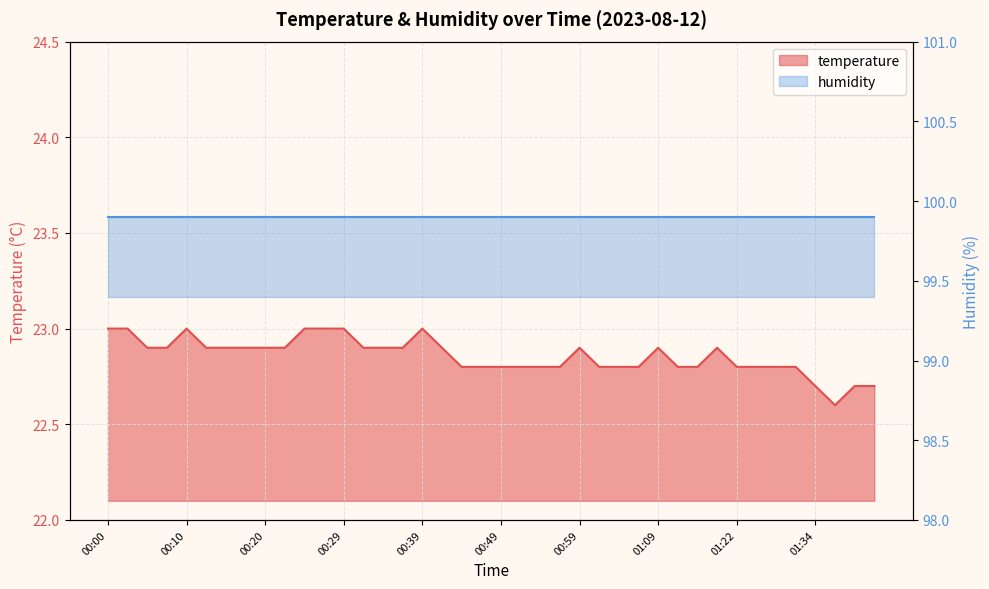

What is the difference between the values at 00:02 and 01:06?

0.2